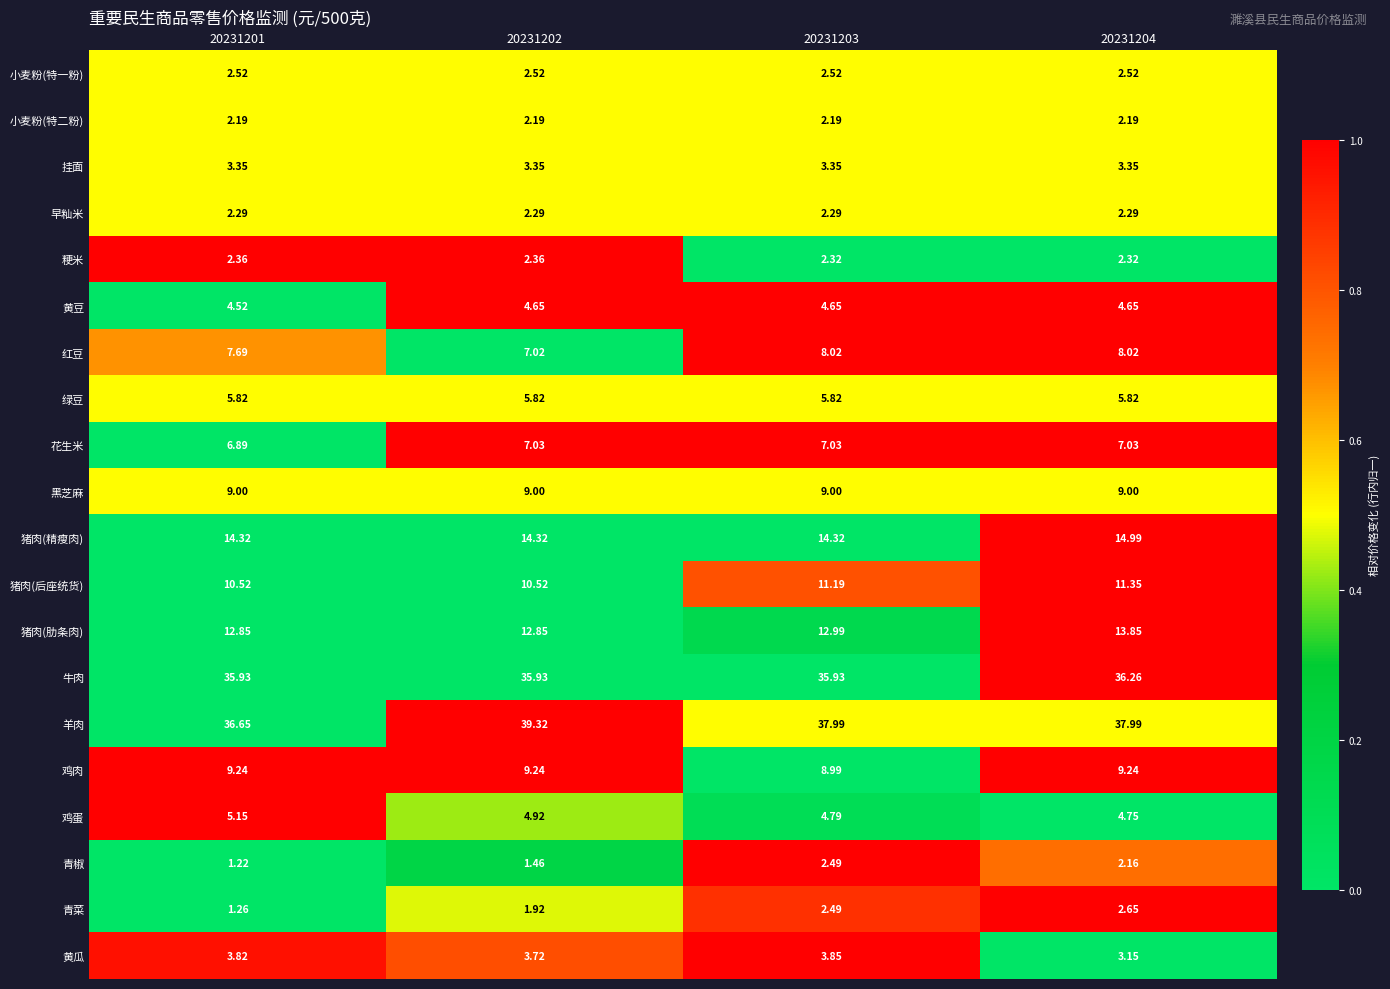

At which category is the sum across all series the highest?

20231204